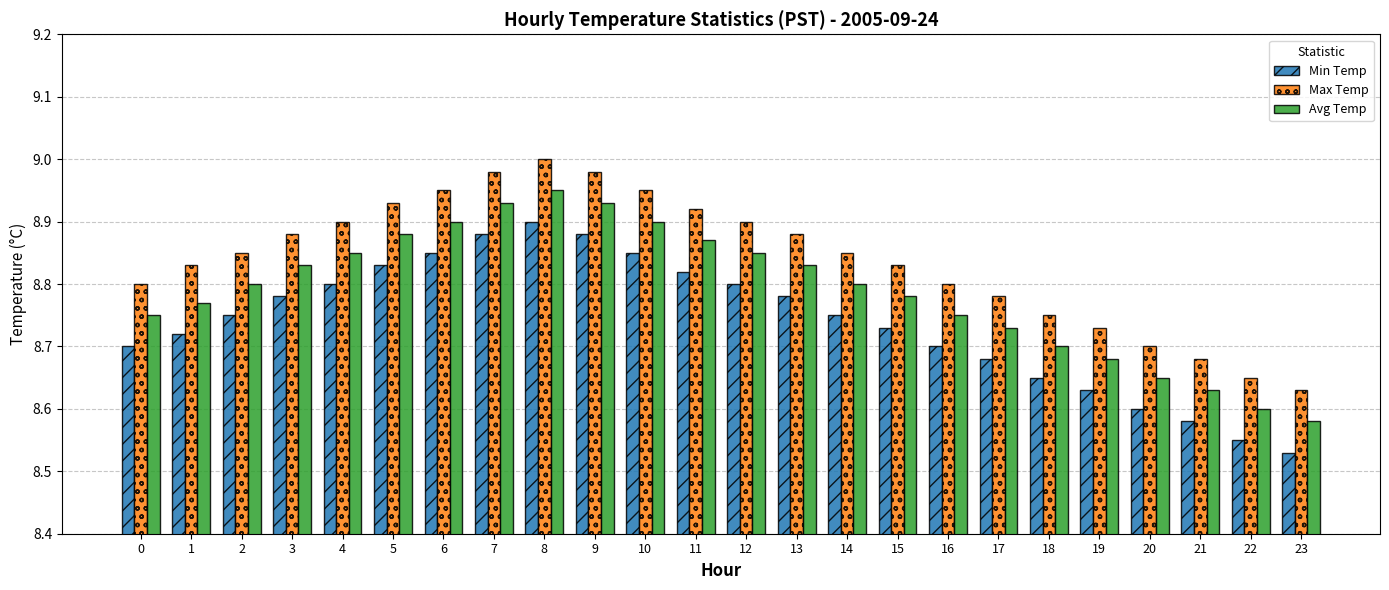

Are the bars horizontal?

No